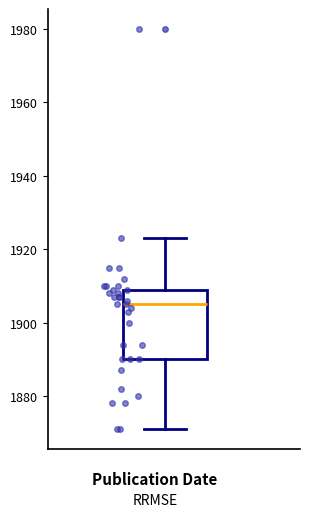

Transcribe this box plot: give where the median line is, the range the box spans, and where the two whiskers end, as read against the y-axis. The values are not printed on the chart, so give them approximately, as read against the axis.

median 1906, box 1890 to 1910, whiskers 1872 to 1924